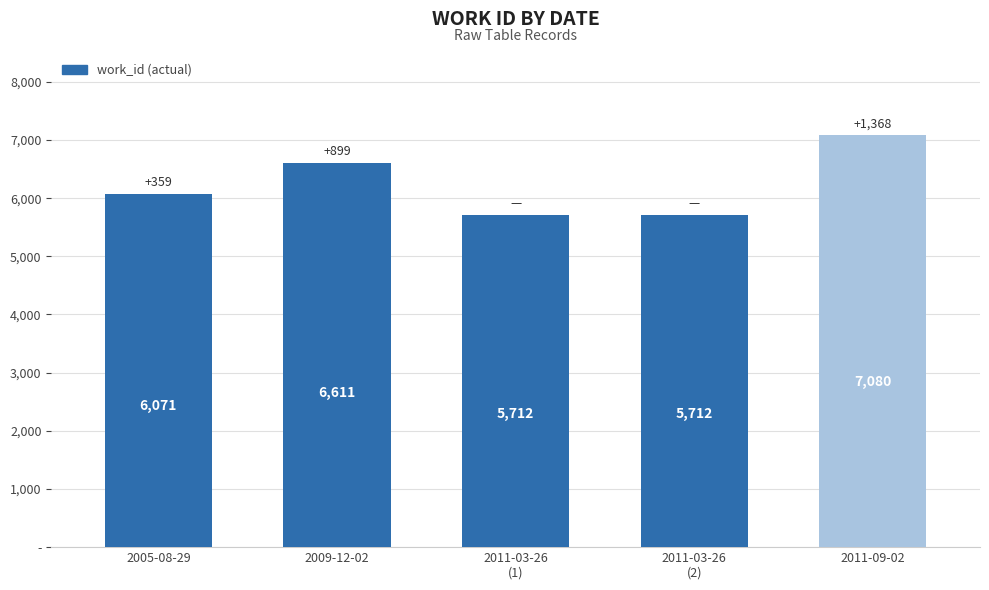

Reading right to left, extract all data points from this chart.

2011-09-02=7080	2011-03-26
(2)=5712	2011-03-26
(1)=5712	2009-12-02=6611	2005-08-29=6071